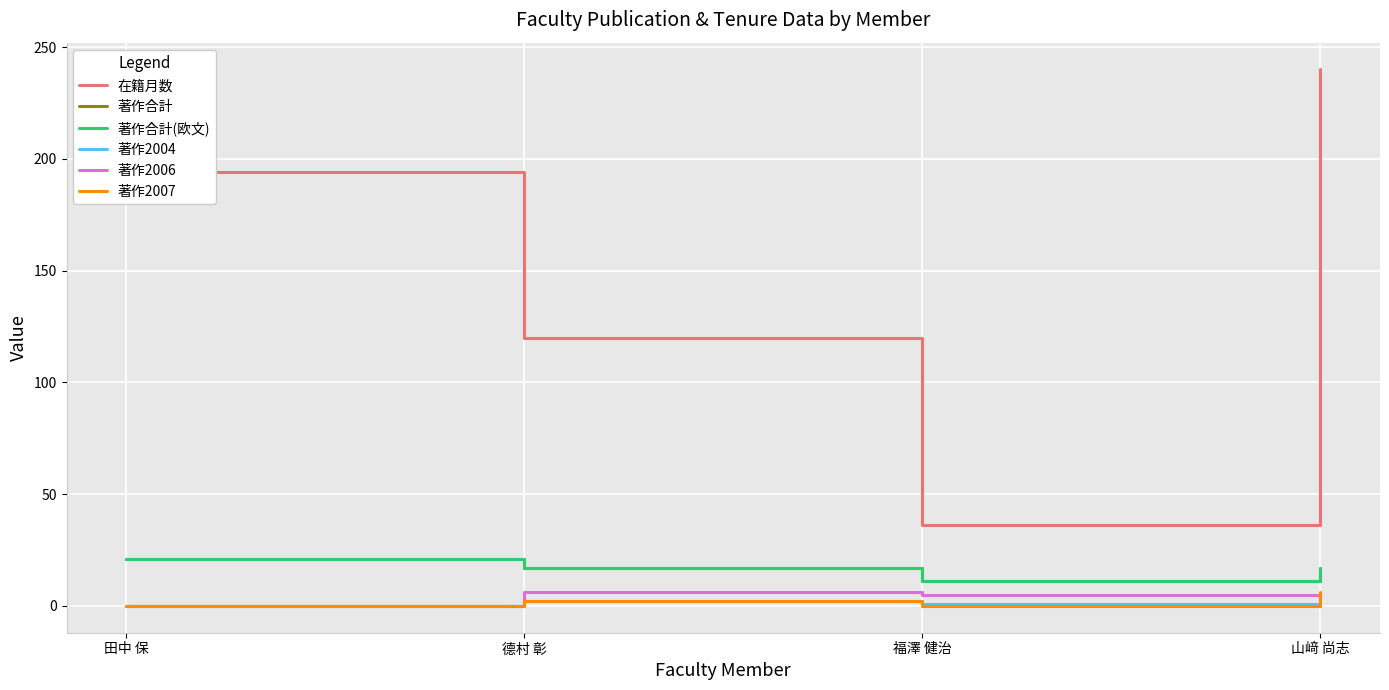

At how many categories does at least one series exceed 105?

3